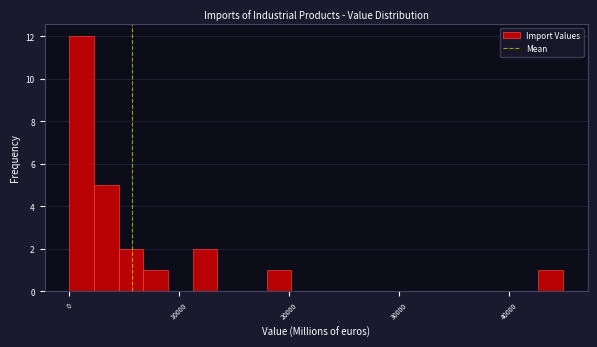

Around what value on the x-axis is the tallest bar? Give the approximate position of its centre, as read against the axis.

1000